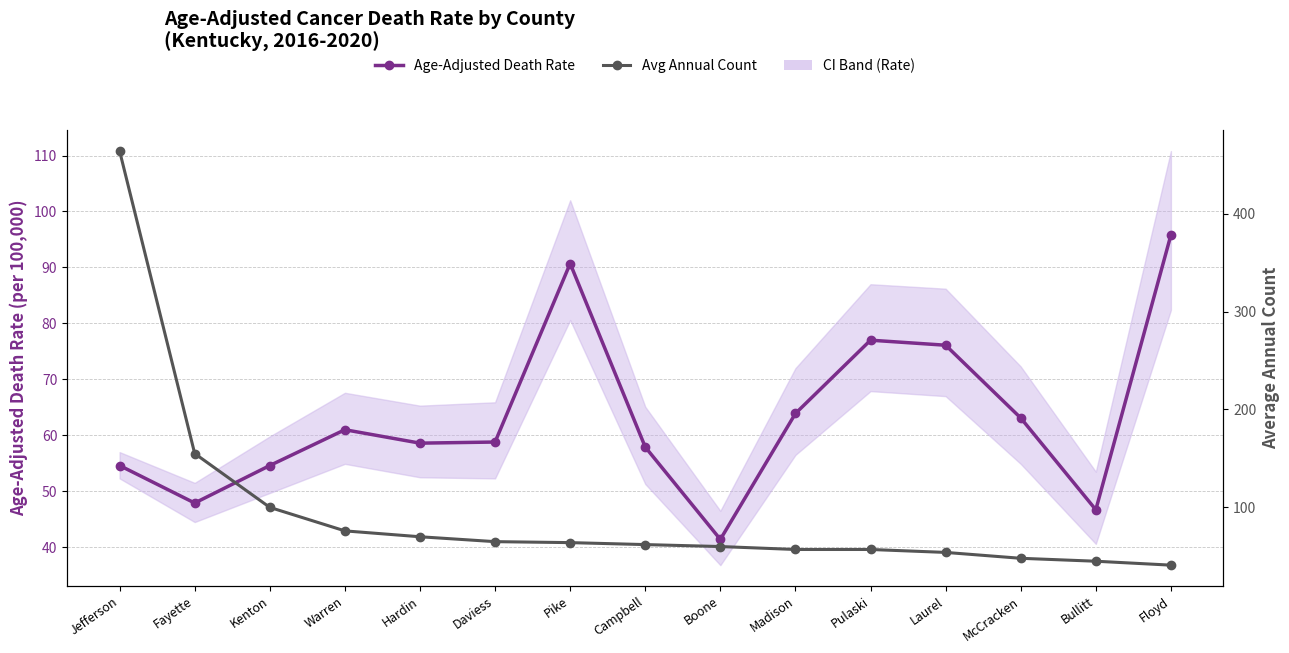

What is the label of the 4th point from the right?

Laurel